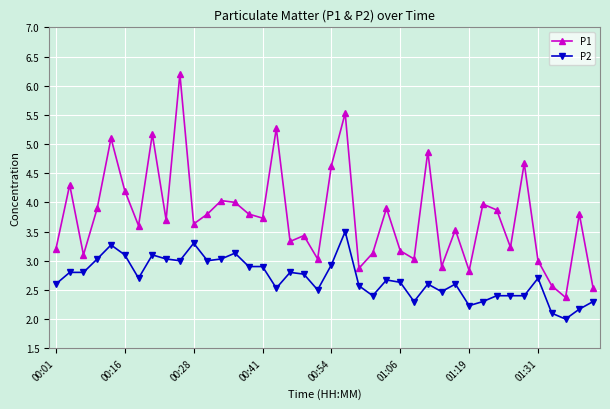

True or false: P1 and P2 cross at least once.

False